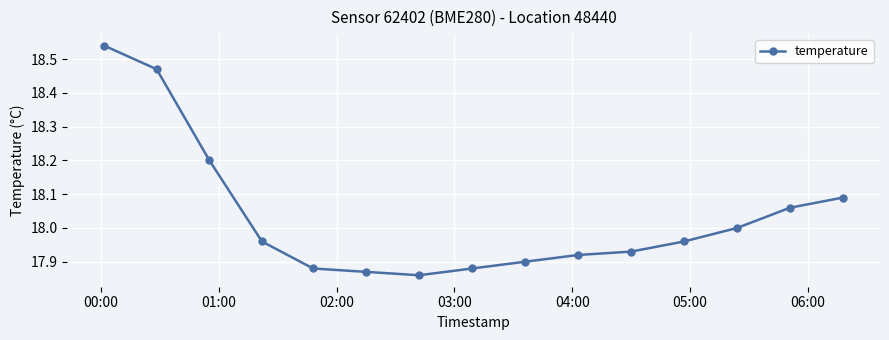

What is the difference between the maximum and minimum values?

0.7